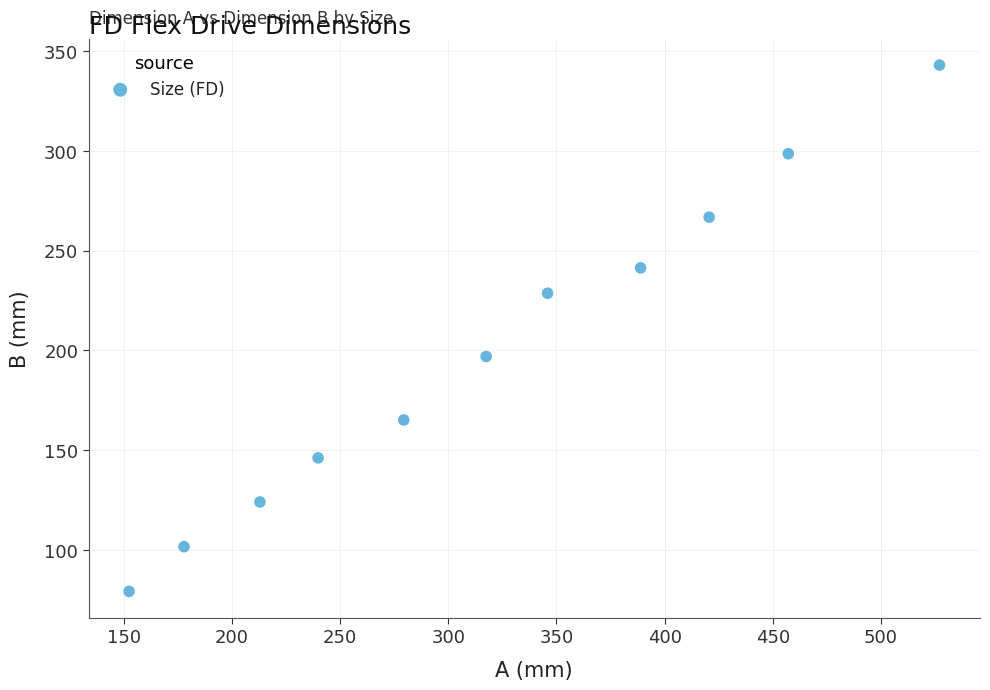

What Y value in the scatter plot is closest to 211?

196.9